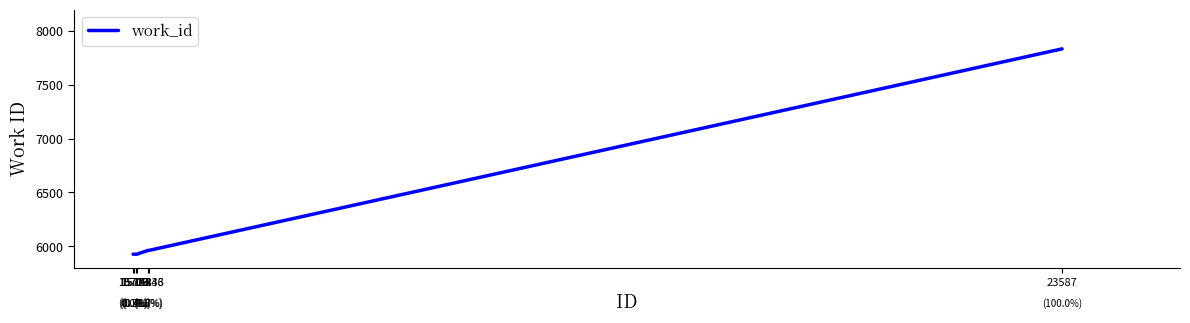

What is the sum of the values at 15742 and 15843?

11885